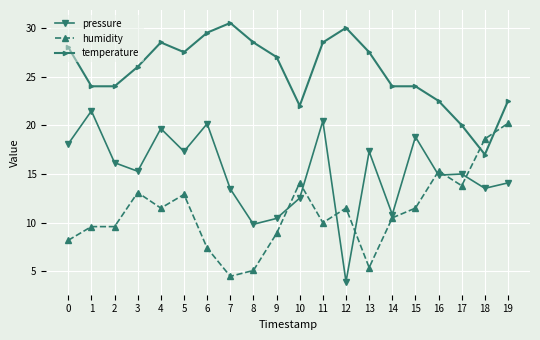

What is the maximum value shown in the chart?

30.5